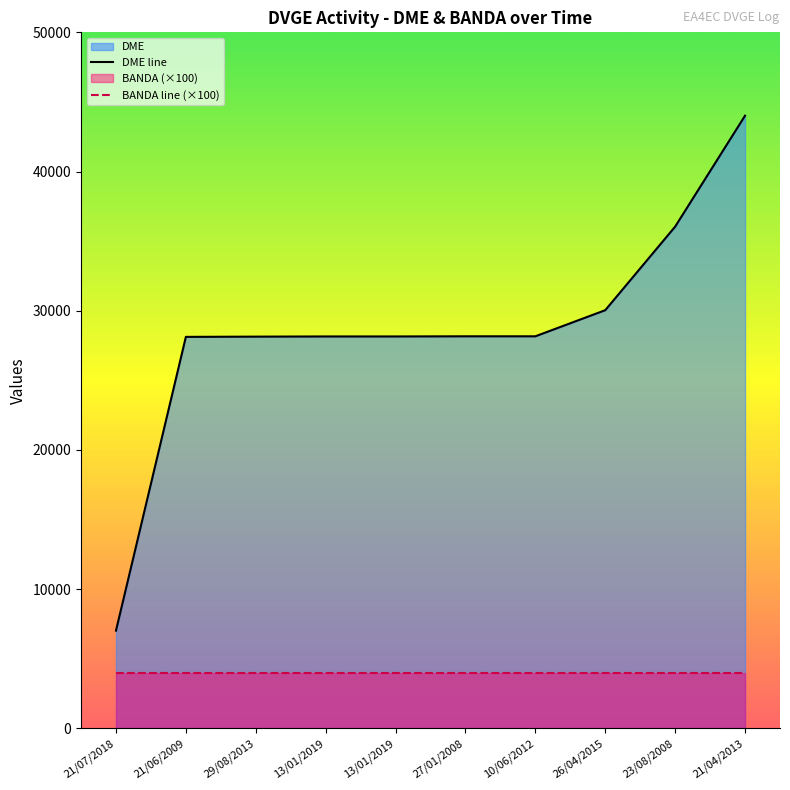

The chart shows a value of 70122 at 21/04/2013. True or false?

False